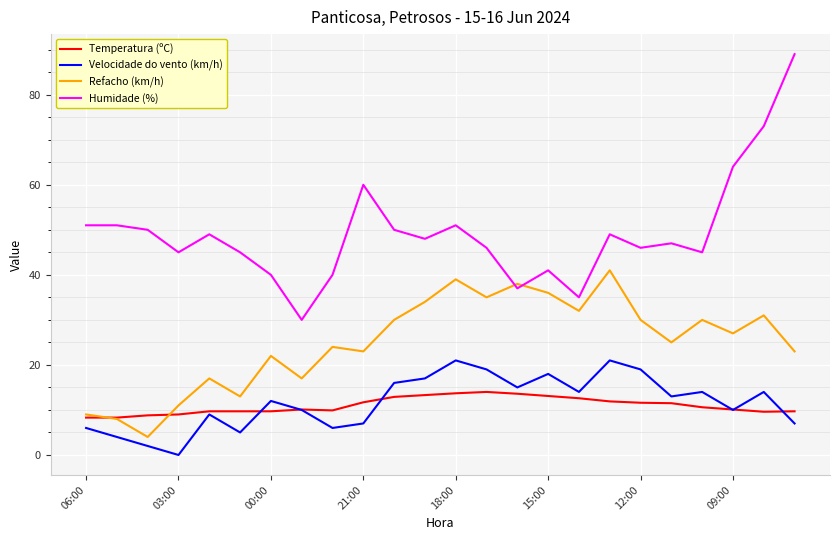

What are all the series names shown in the legend?

Temperatura (ºC), Velocidade do vento (km/h), Refacho (km/h), Humidade (%)